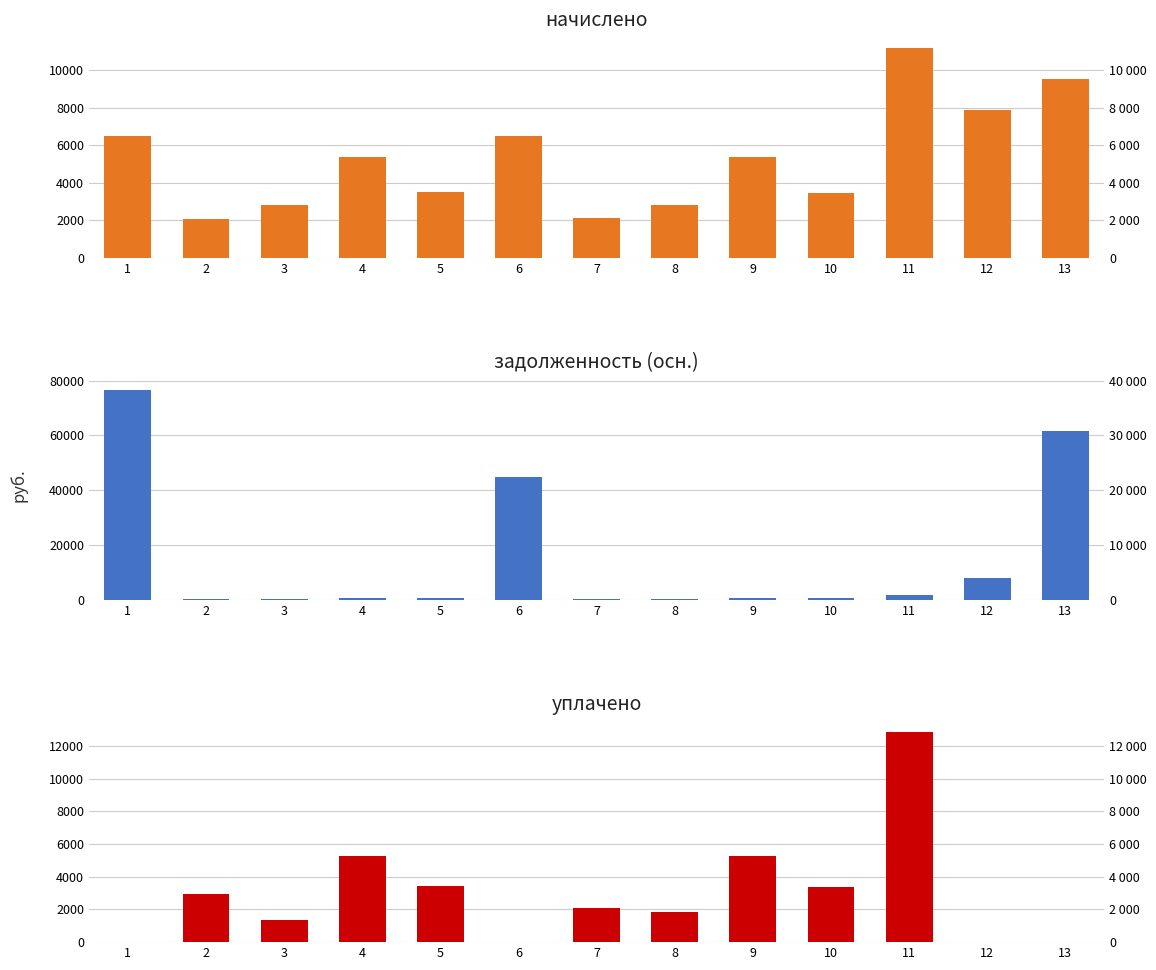

What is the average value of the уплачено series?

2952.6